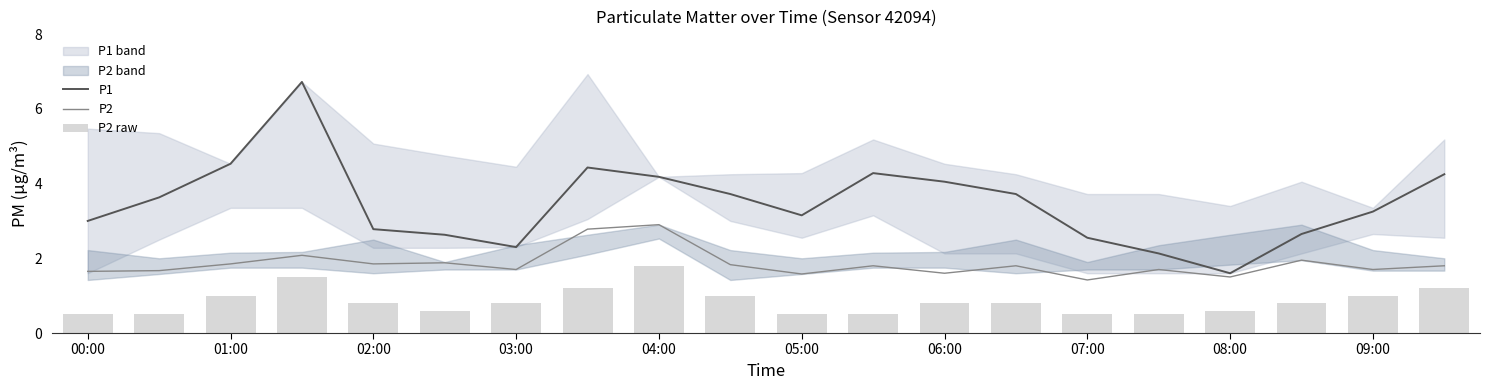

What is the highest value of the P2 series?

2.9